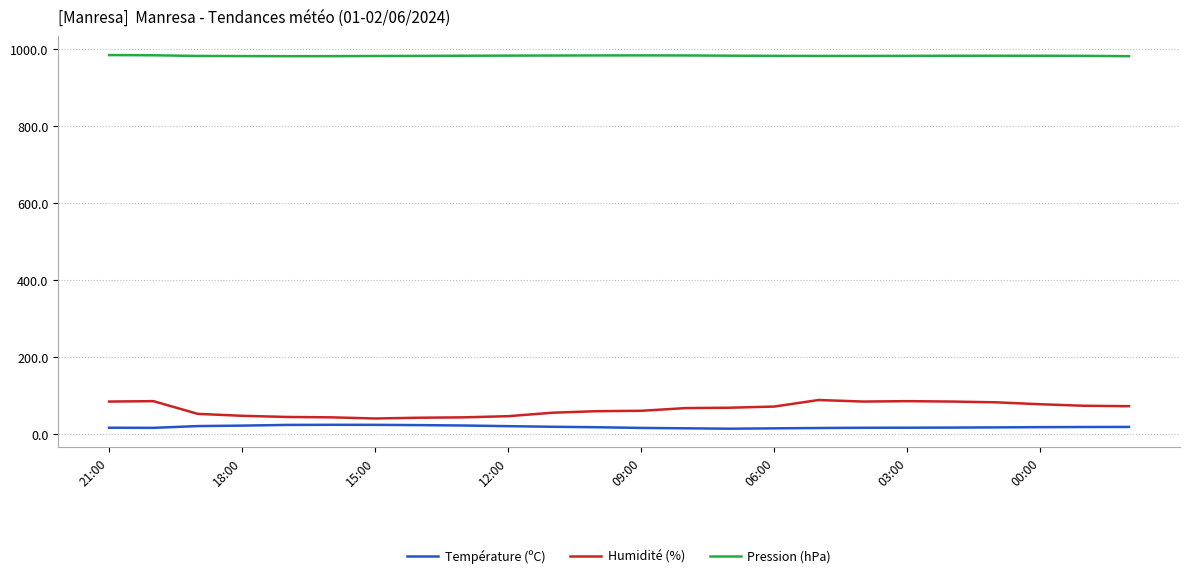

What is the maximum value for Température (ºC)?

23.6